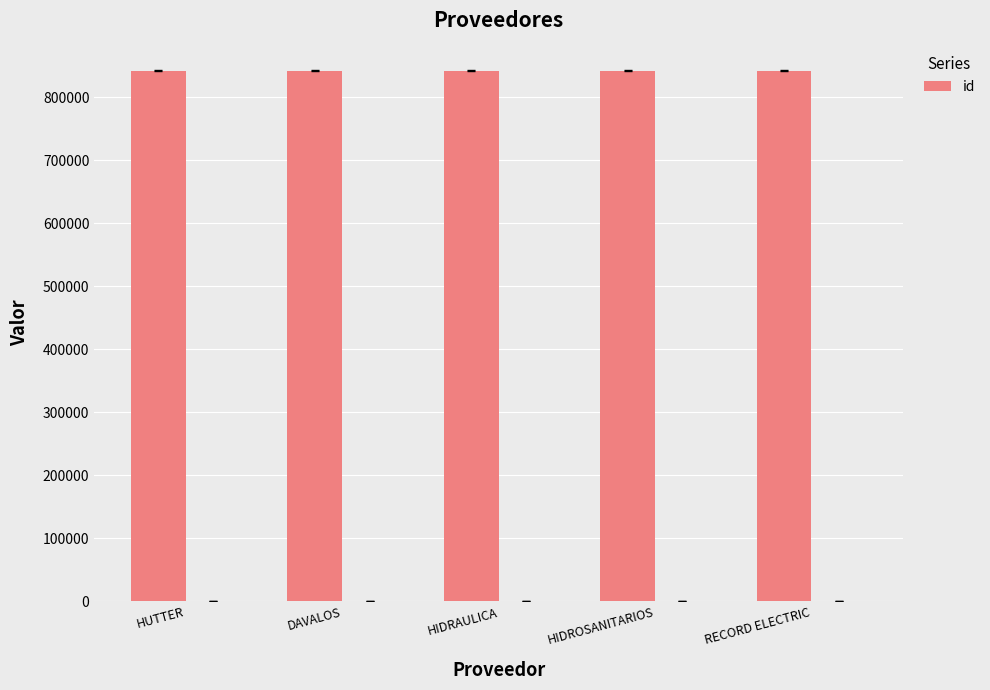

What is the difference between the values at DAVALOS and HIDROSANITARIOS?

2